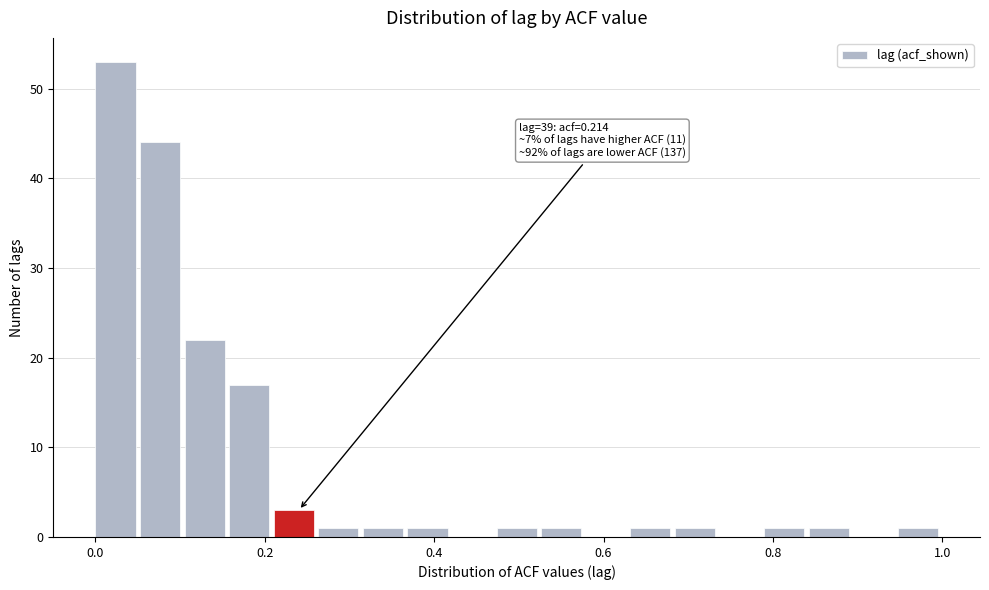

Read against the x-axis, roughly where is the centre of the tallest bar?

0.02